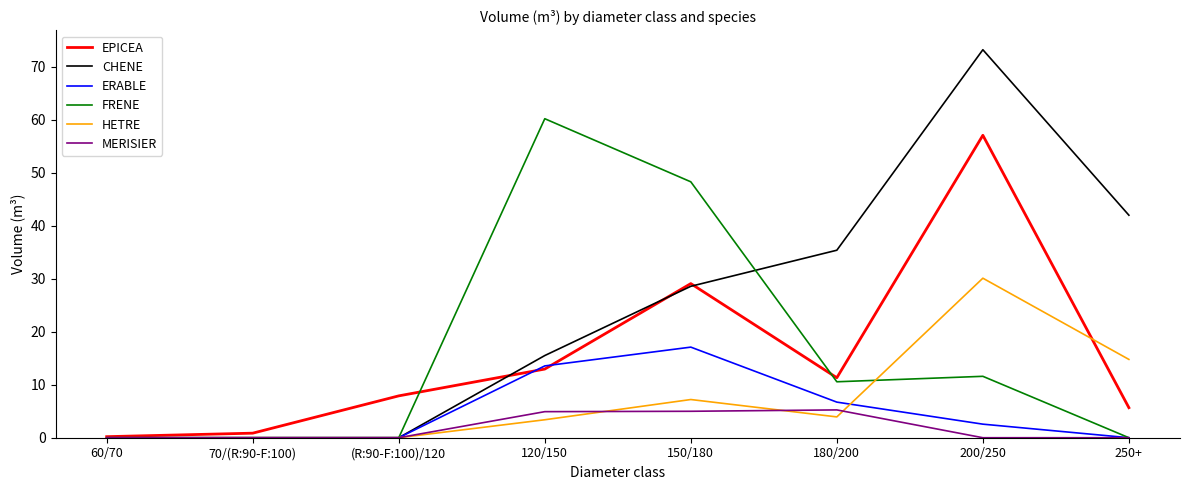

What position from the left is 180/200?

6